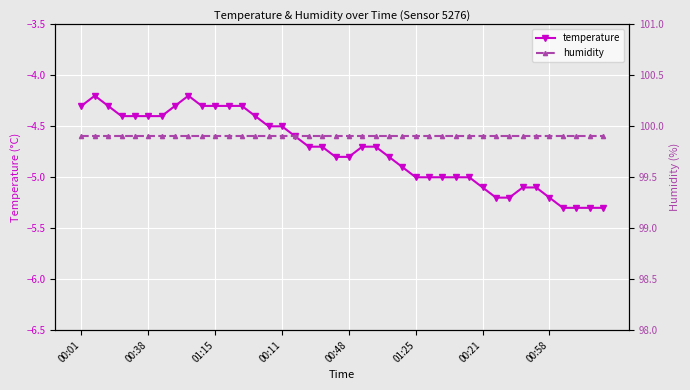

Rank the series at 00:11 from lowest to highest value.

temperature, humidity